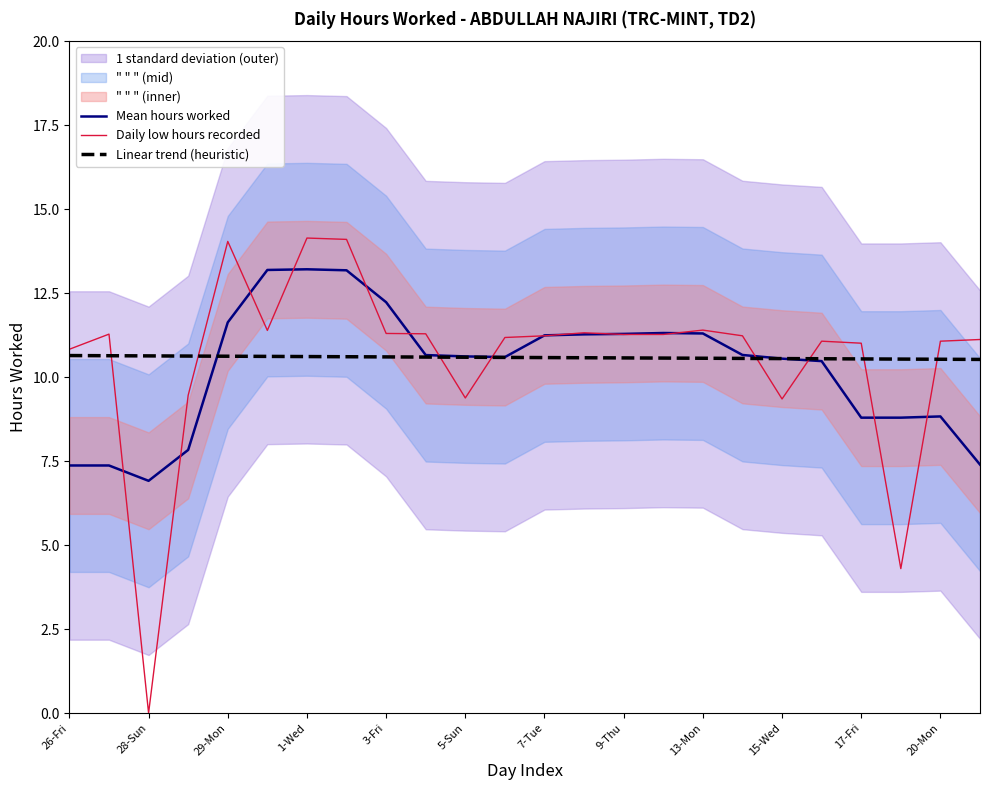

At which label does Mean hours worked first exceed 10?

29-Mon